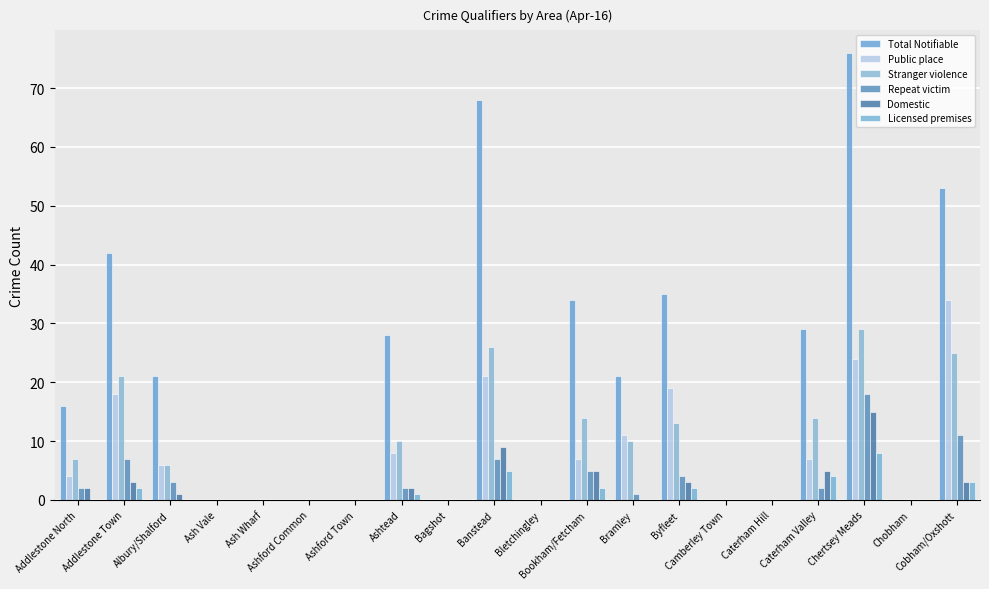

Rank the series by their maximum value, from lowest to highest.

Licensed premises, Domestic, Repeat victim, Stranger violence, Public place, Total Notifiable